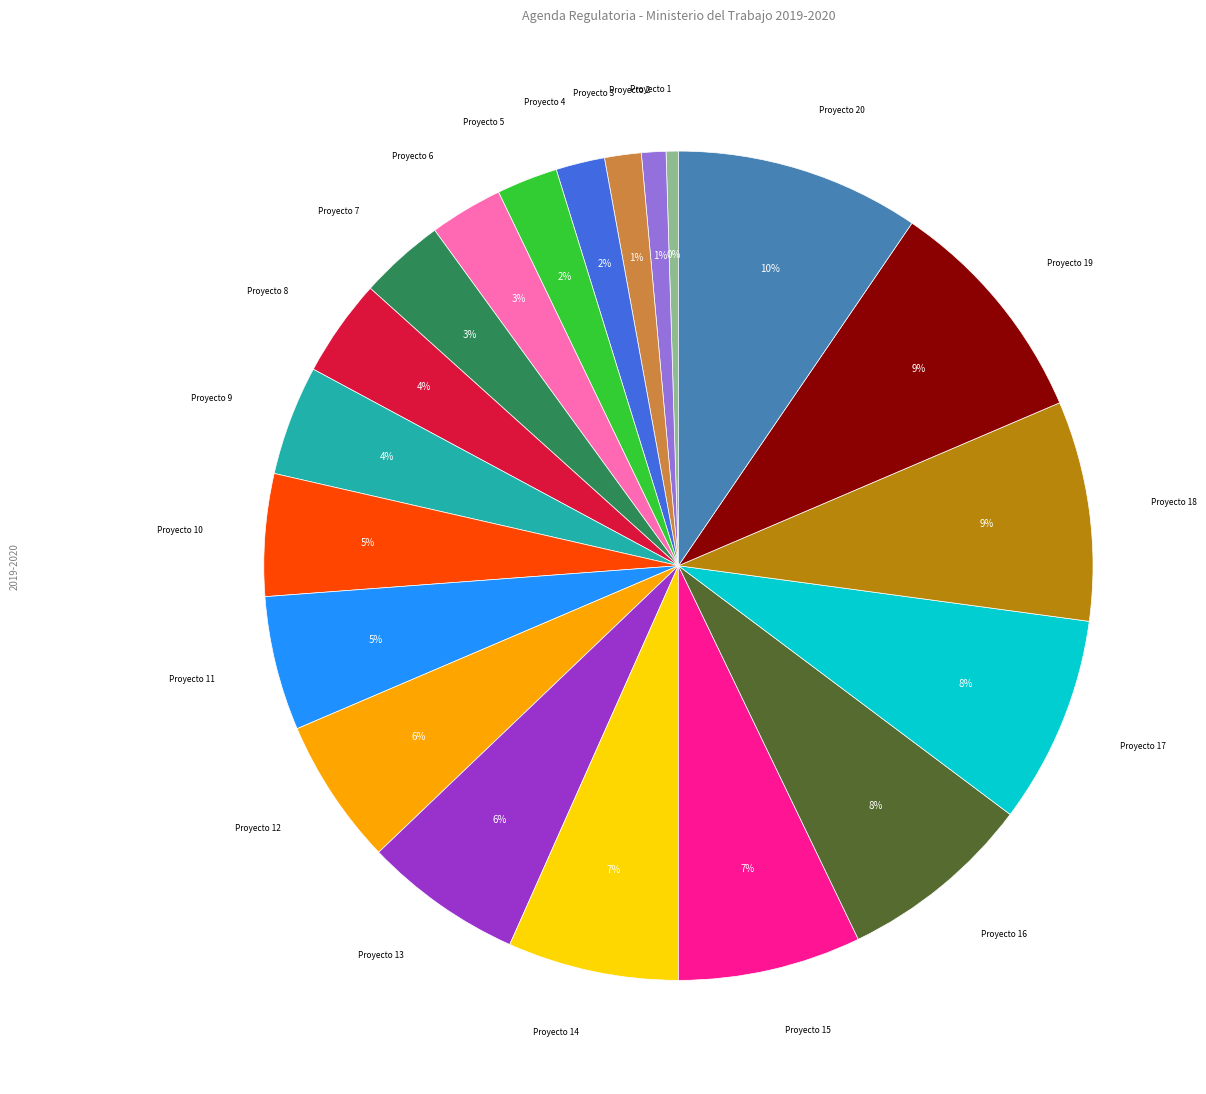

Combined, do Proyecto 9 and Proyecto 6 account for over 50%?

No